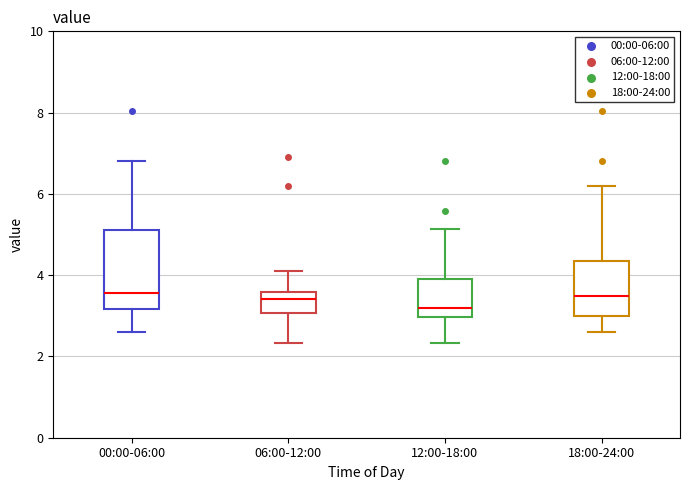

Reading left to right, read every box against the y-axis: the position of its median line, the range the box covers, and the ends of its whiskers. The values are not printed on the chart, so give them approximately, as read against the axis.

00:00-06:00: median 3.6, box 3.2 to 5.2, whiskers 2.6 to 6.8
06:00-12:00: median 3.4, box 3.0 to 3.6, whiskers 2.4 to 4.2
12:00-18:00: median 3.2, box 3.0 to 3.8, whiskers 2.4 to 5.2
18:00-24:00: median 3.4, box 3.0 to 4.4, whiskers 2.6 to 6.2